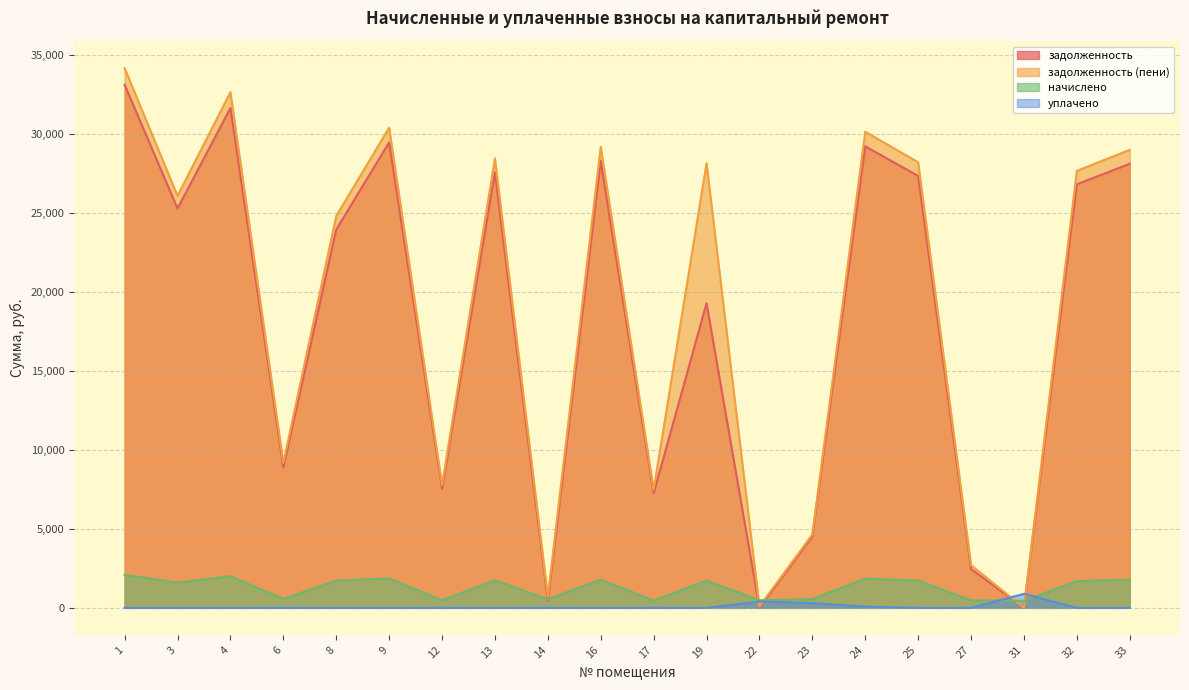

Where is уплачено nearest to the value 443?

22